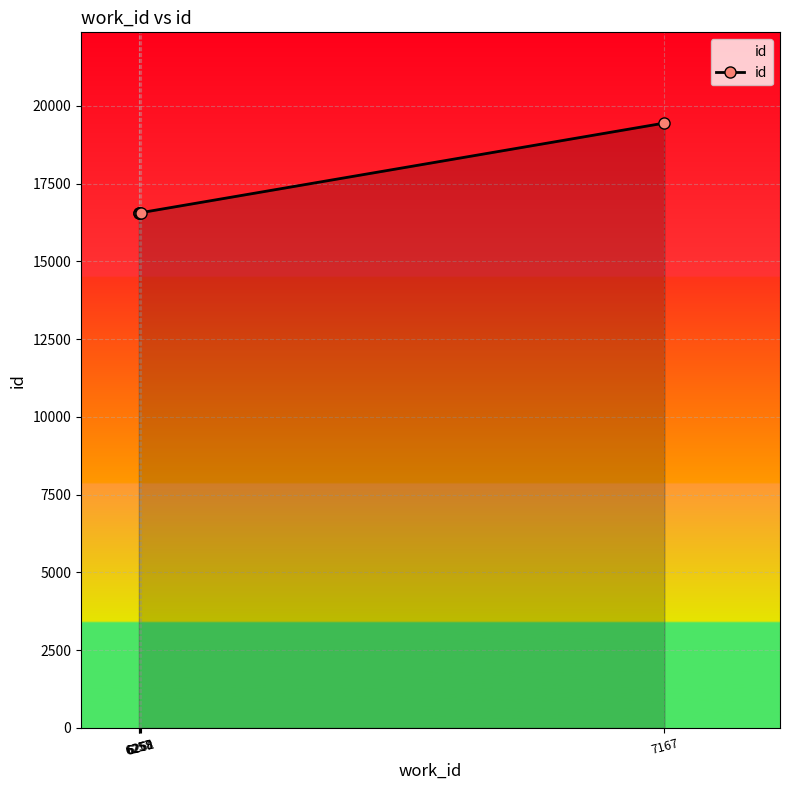

True or false: there are more than 2 points higher than both neighbors.

False